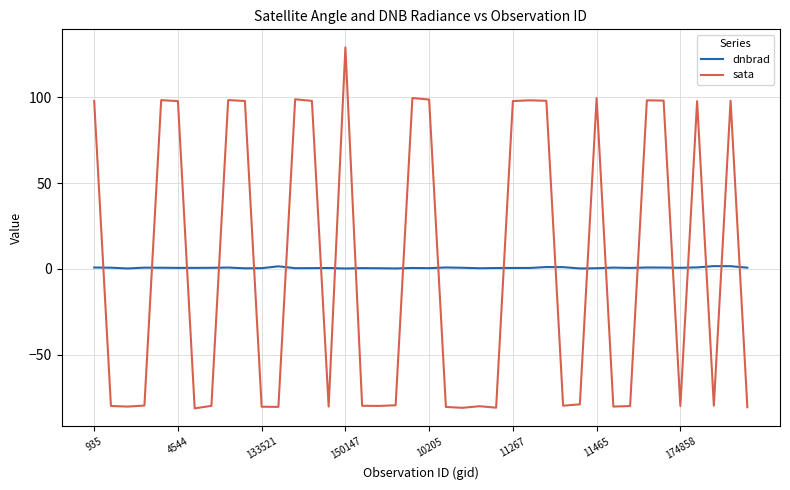

What is the difference between the maximum and minimum values in the sata series?

210.4